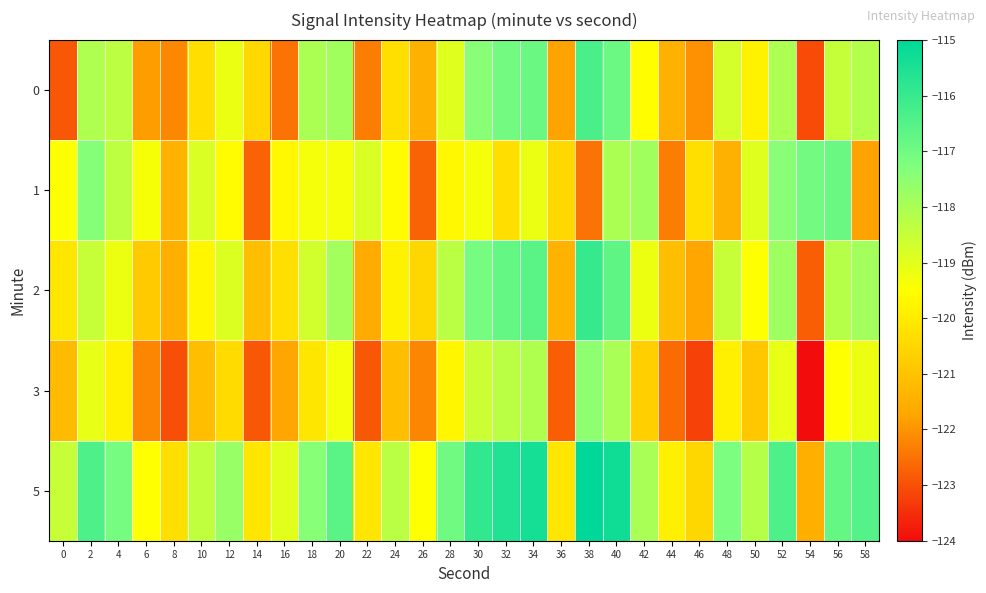

Reading right to left, transcribe all the data shown in this chart.

0: 58=-118.2	56=-118.5	54=-123.1	52=-118.1	50=-119.8	48=-118.8	46=-122.0	44=-121.4	42=-119.5	40=-116.9	38=-116.3	36=-121.8	34=-116.9	32=-117.0	30=-117.4	28=-118.9	26=-121.5	24=-120.3	22=-122.3	20=-117.9	18=-118.0	16=-122.5	14=-120.5	12=-119.2	10=-120.3	8=-122.2	6=-121.9	4=-118.3	2=-118.1	0=-122.9
1: 58=-121.8	56=-116.9	54=-117.0	52=-117.4	50=-118.9	48=-121.5	46=-120.3	44=-122.3	42=-117.9	40=-118.0	38=-122.5	36=-120.5	34=-119.2	32=-120.3	30=-119.3	28=-119.7	26=-122.7	24=-119.6	22=-118.8	20=-119.3	18=-119.3	16=-119.7	14=-122.7	12=-119.6	10=-118.8	8=-121.4	6=-119.4	4=-118.3	2=-117.4	0=-119.5
2: 58=-117.9	56=-118.2	54=-122.8	52=-117.8	50=-119.5	48=-118.5	46=-121.7	44=-121.1	42=-119.2	40=-116.7	38=-116.0	36=-121.4	34=-116.6	32=-116.8	30=-117.1	28=-118.3	26=-120.5	24=-119.8	22=-121.6	20=-117.9	18=-118.7	16=-120.3	14=-121.1	12=-118.9	10=-119.7	8=-121.5	6=-120.8	4=-119.2	2=-118.5	0=-120.1
3: 58=-119.2	56=-119.5	54=-124.2	52=-119.1	50=-120.9	48=-119.9	46=-123.2	44=-122.6	42=-120.7	40=-118.0	38=-117.5	36=-122.8	34=-118.1	32=-118.3	30=-118.6	28=-119.7	26=-122.2	24=-121.1	22=-122.9	20=-119.3	18=-120.1	16=-121.7	14=-122.9	12=-120.4	10=-121.1	8=-123.0	6=-122.2	4=-119.8	2=-119.1	0=-121.2
5: 58=-116.5	56=-116.8	54=-121.5	52=-116.4	50=-118.2	48=-117.2	46=-120.5	44=-119.9	42=-118.0	40=-115.3	38=-114.8	36=-120.1	34=-115.4	32=-115.6	30=-115.9	28=-117.0	26=-119.5	24=-118.3	22=-120.1	20=-116.6	18=-117.4	16=-119.0	14=-120.1	12=-117.7	10=-118.4	8=-120.3	6=-119.5	4=-117.1	2=-116.4	0=-118.5